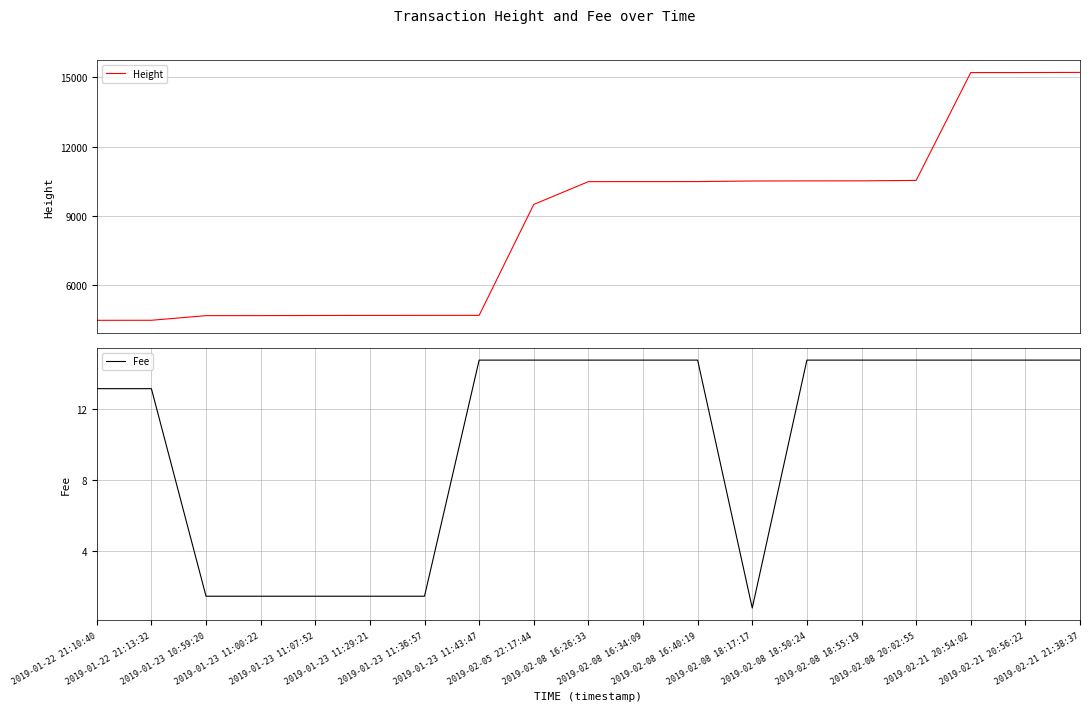

Count the number of categories in the chart.

19